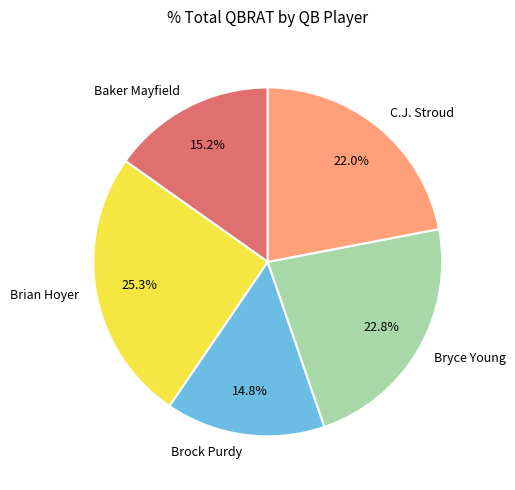

Is there any slice that represents more than half of the pie?

No